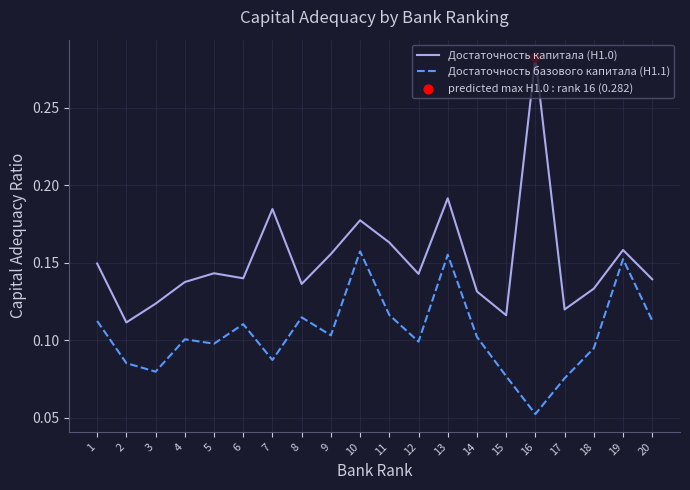

Is the value of Достаточность капитала (Н1.0) at 11 greater than the value of Достаточность базового капитала (Н1.1) at 1?

Yes